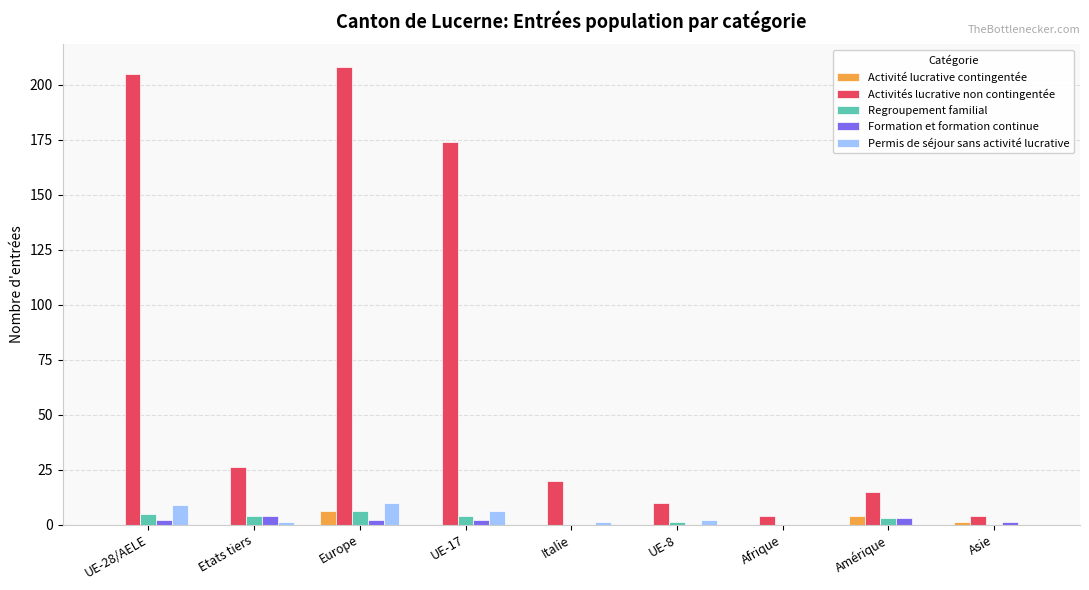

What is the total value across all series at Etats tiers?

35